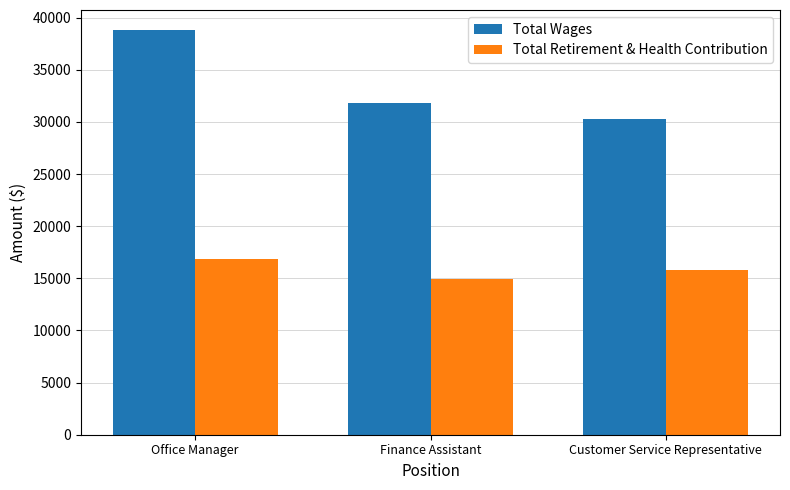

Which series has the largest range (max minus min)?

Total Wages